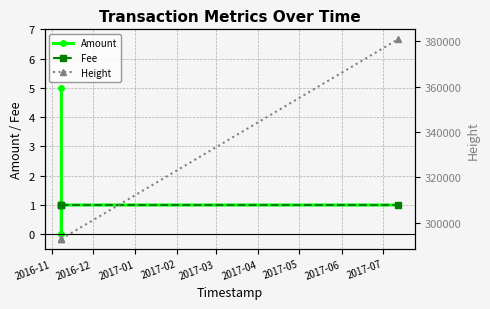

True or false: Height and Amount cross at least once.

False